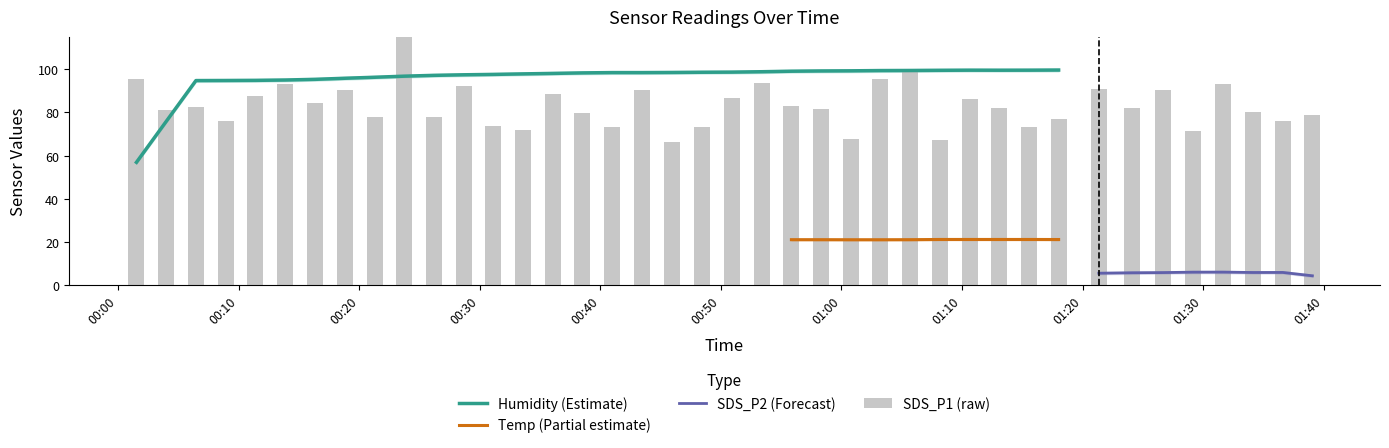

Is the value of SDS_P1 at 13 greater than the value of Temp at 22?

No